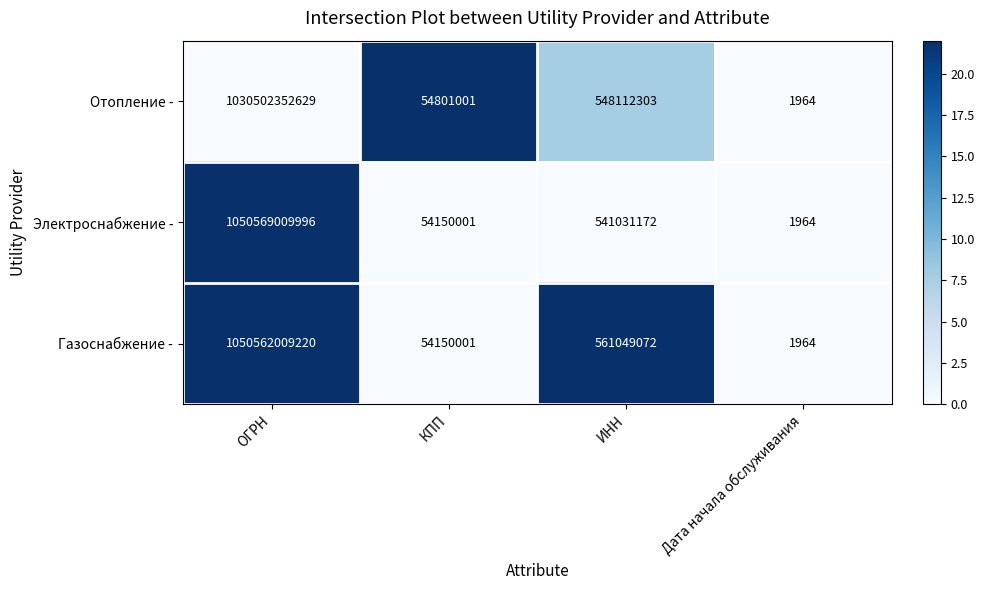

What is the average value of the Газоснабжение - series?

262794302564